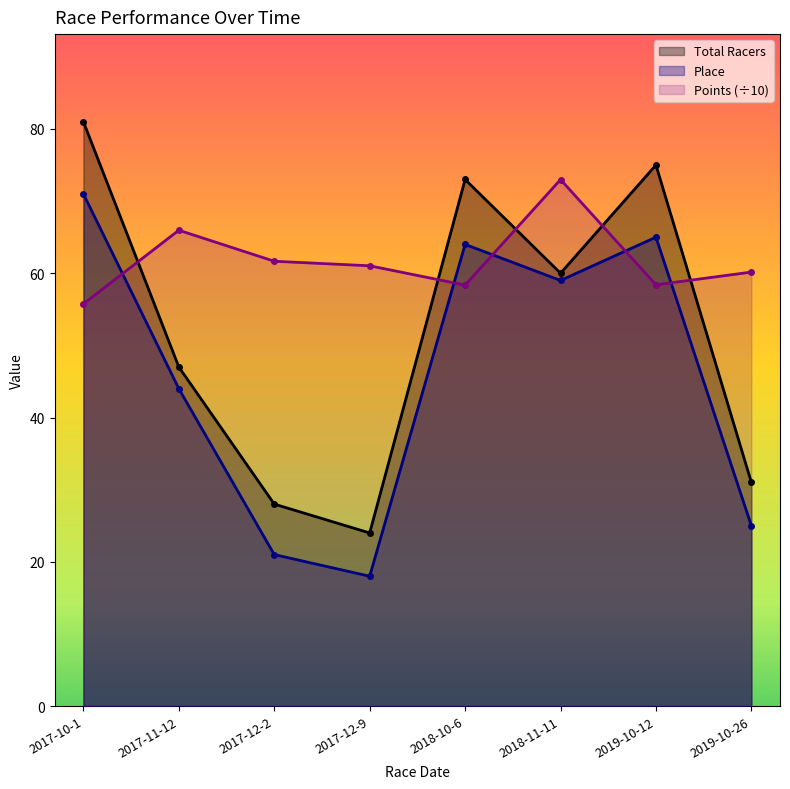

How many interior local valleys does the Points series have?

2